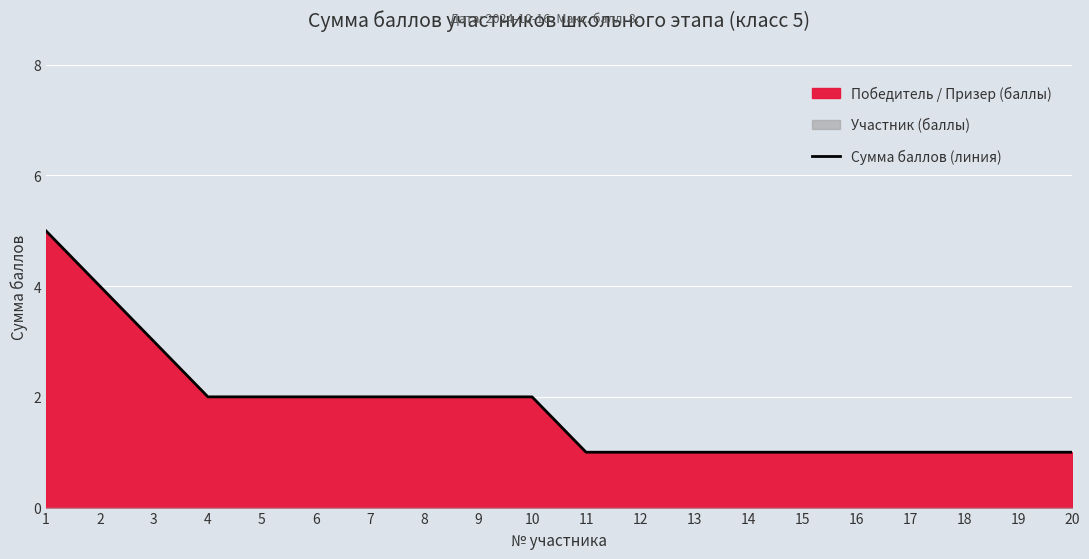

What is the difference between the values at 1 and 6?

3